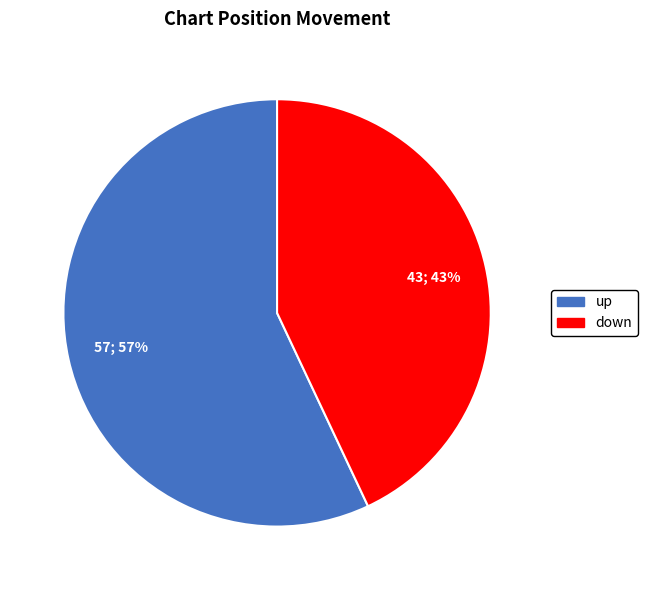

Is there a majority slice in this chart?

Yes